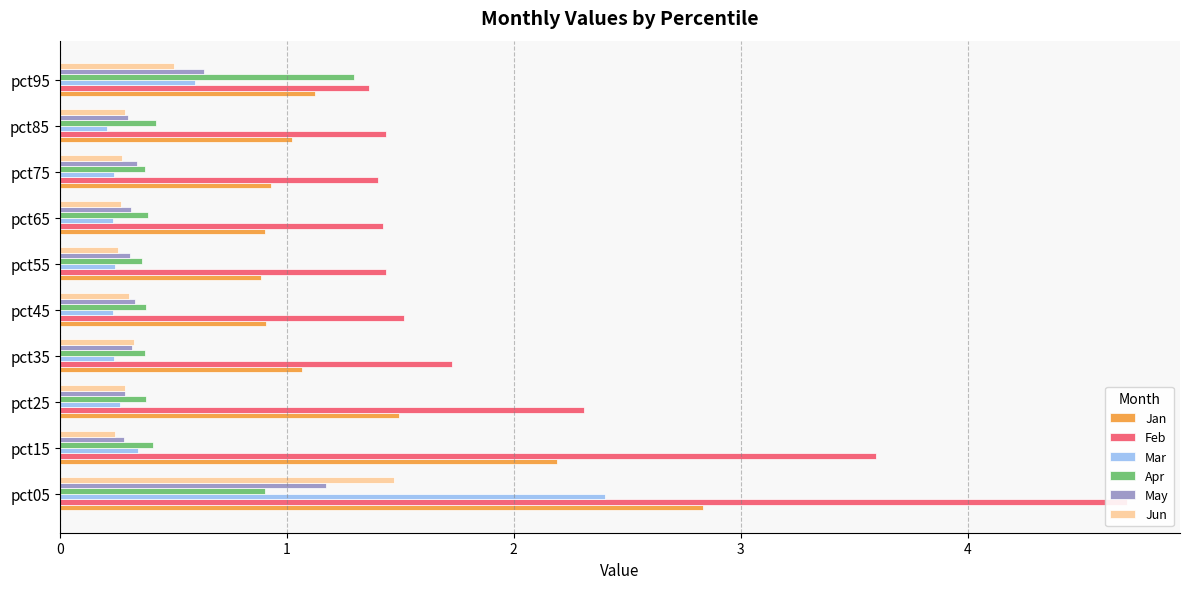

What is the lowest value of the Mar series?

0.2